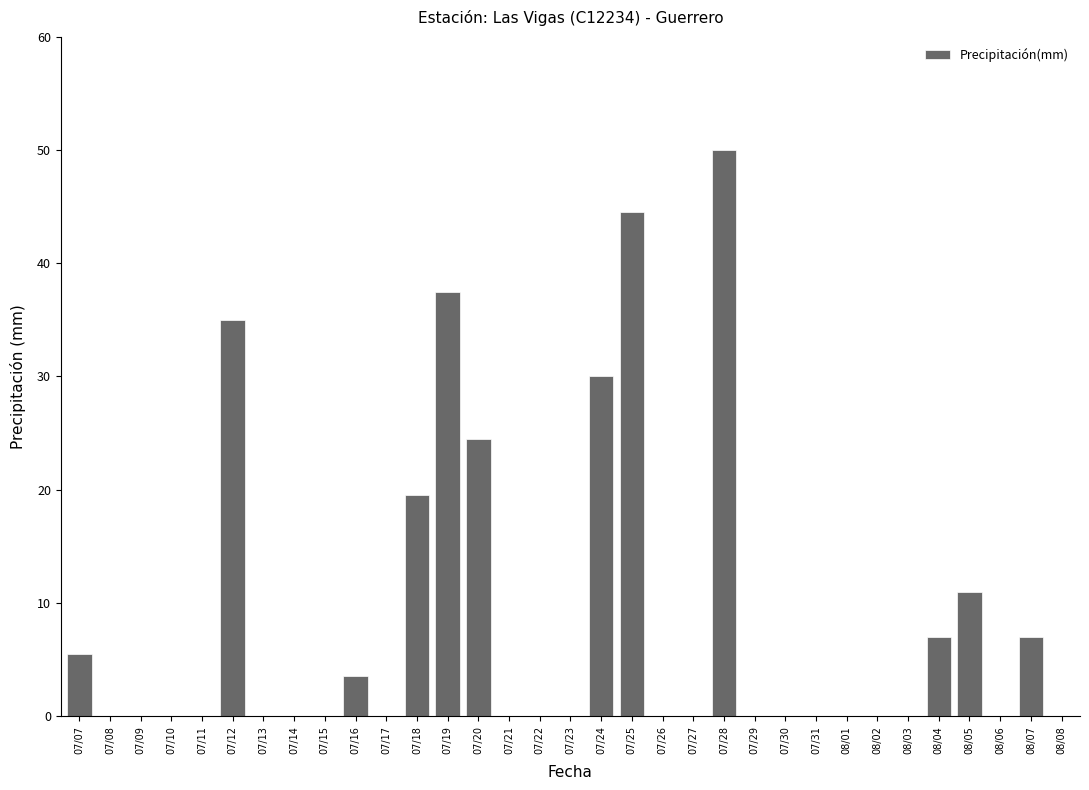

What is the sum of the values at 08/01 and 07/12?

35.0